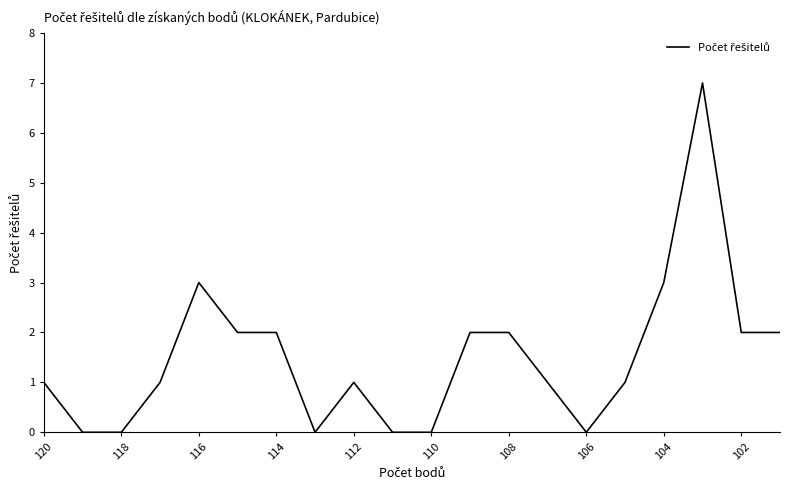

Which category has the lowest value across all series?

118